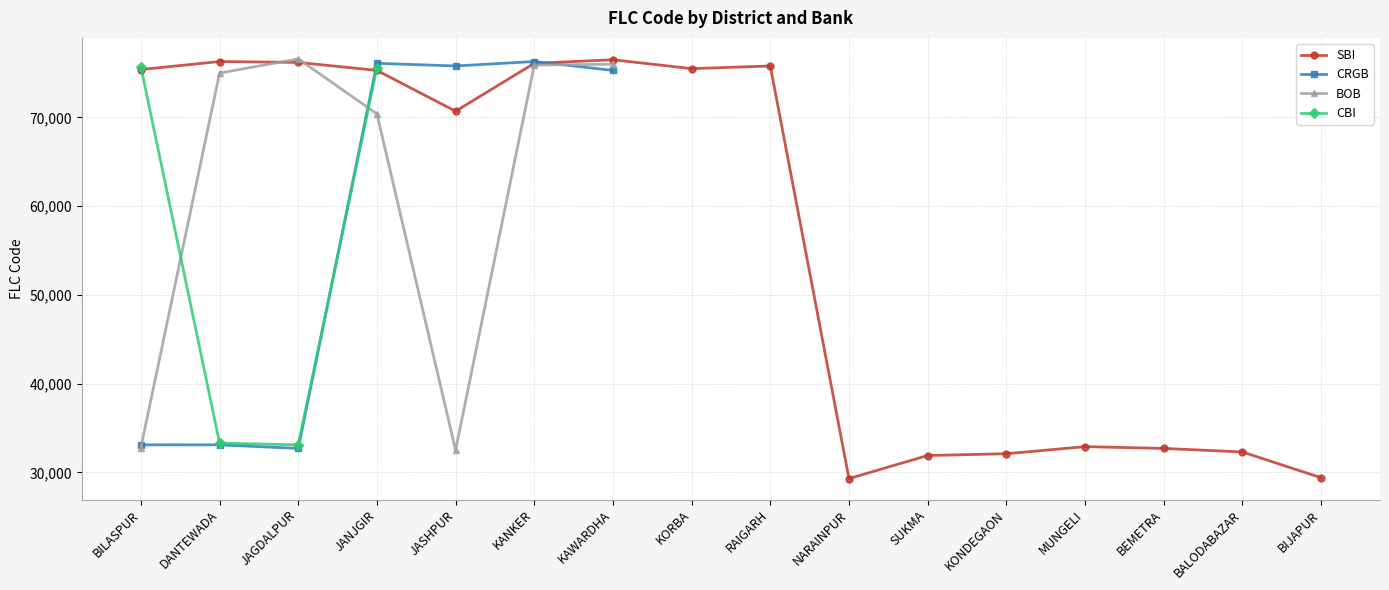

Where is CBI nearest to the value 54401?

DANTEWADA